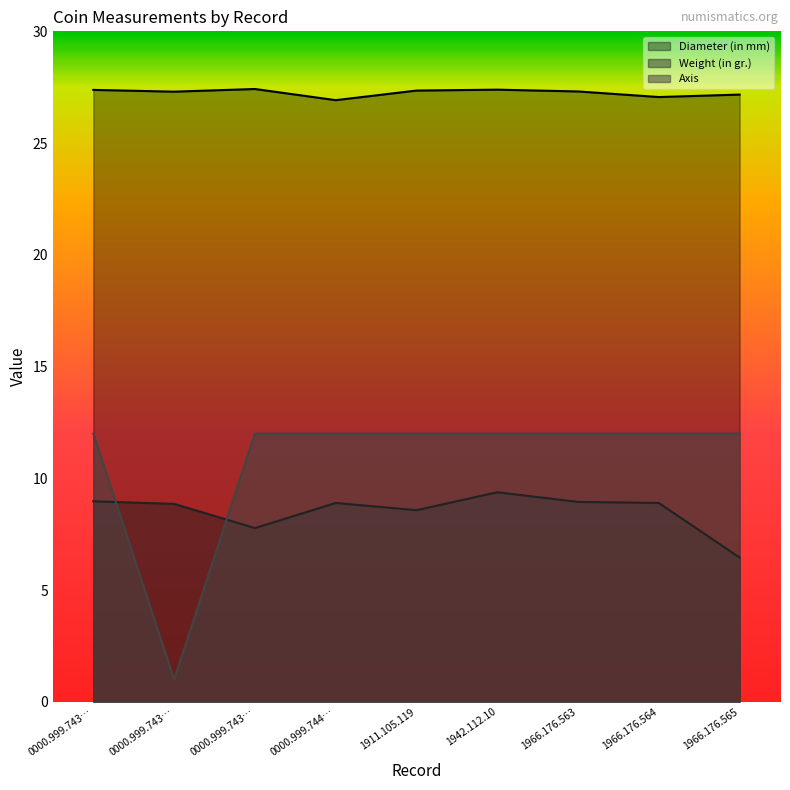

Where is the first local maximum for Diameter (in mm)?

0000.999.743…